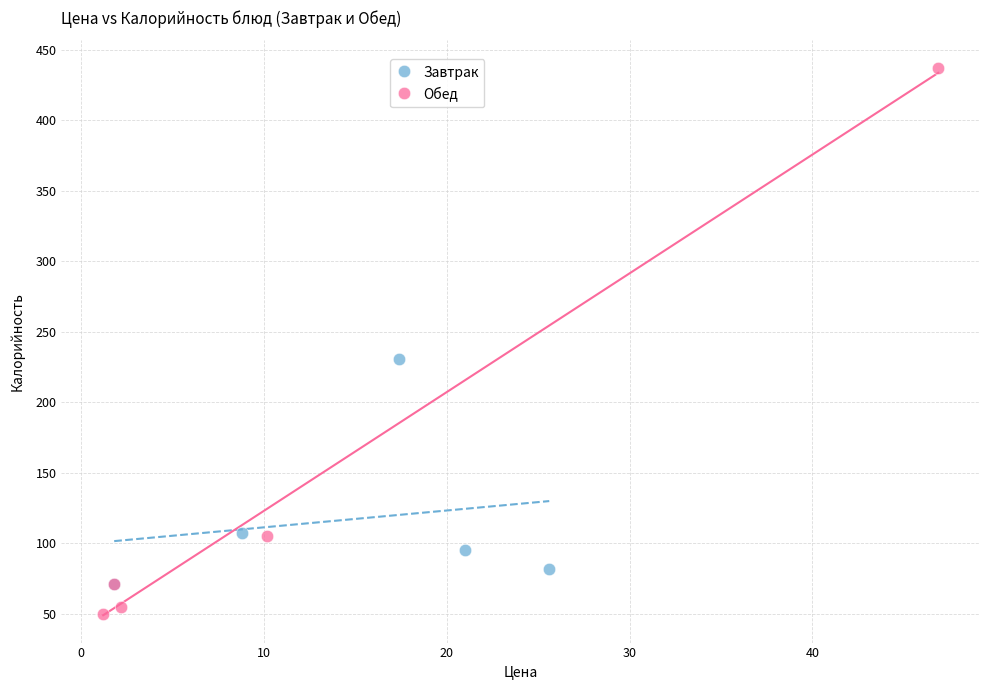

What are all the series names shown in the legend?

Завтрак, Обед